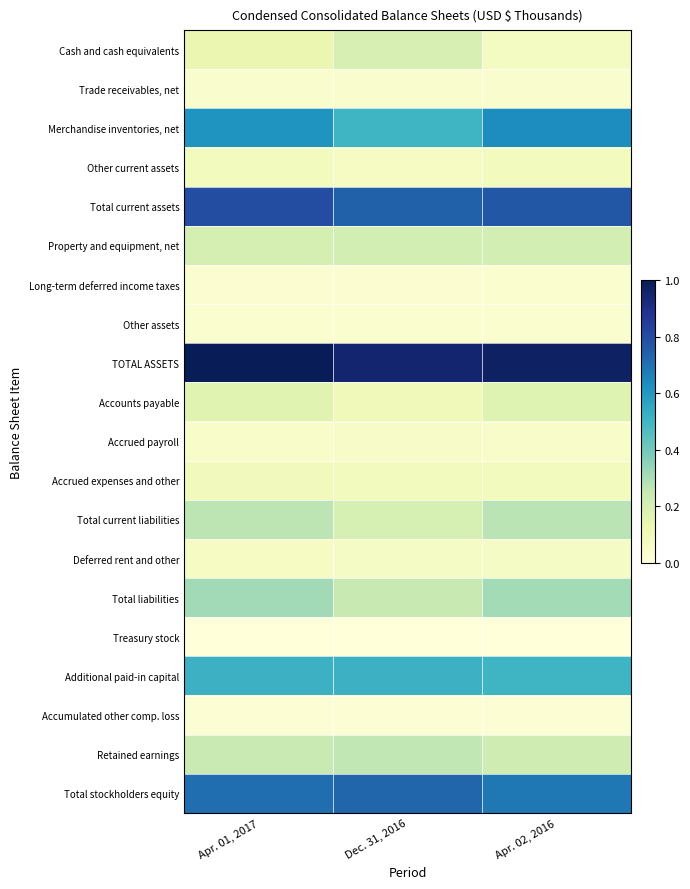

How many distinct data groups are displayed?

20